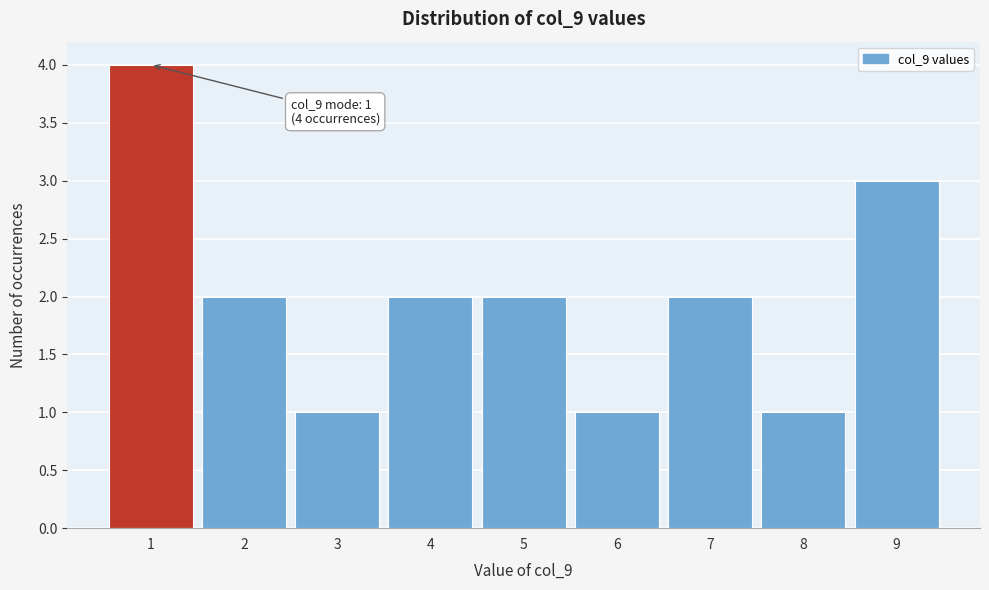

Reading left to right, what are all the values shown in this chart?

4	2	1	2	2	1	2	1	3